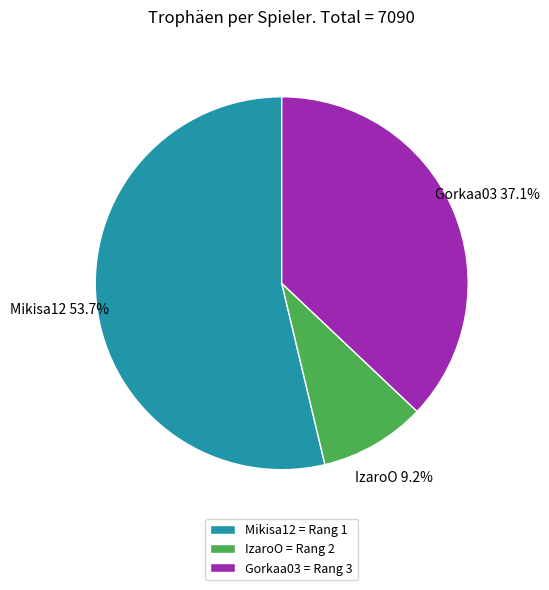

How many slices are in this pie chart?

3